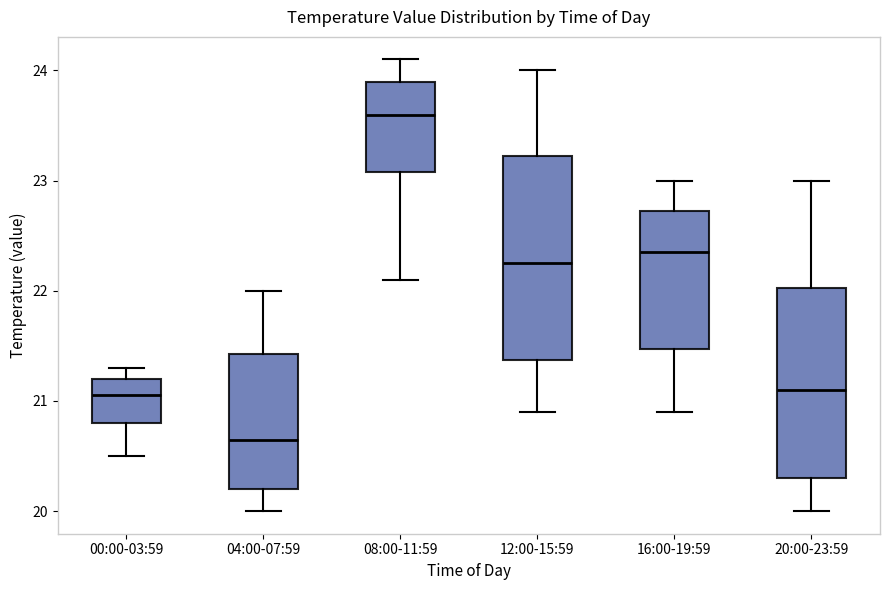

Where is the lower edge of the box for 12:00-15:59 on the y-axis? The values are not printed on the chart, so give them approximately, as read against the axis.

21.4